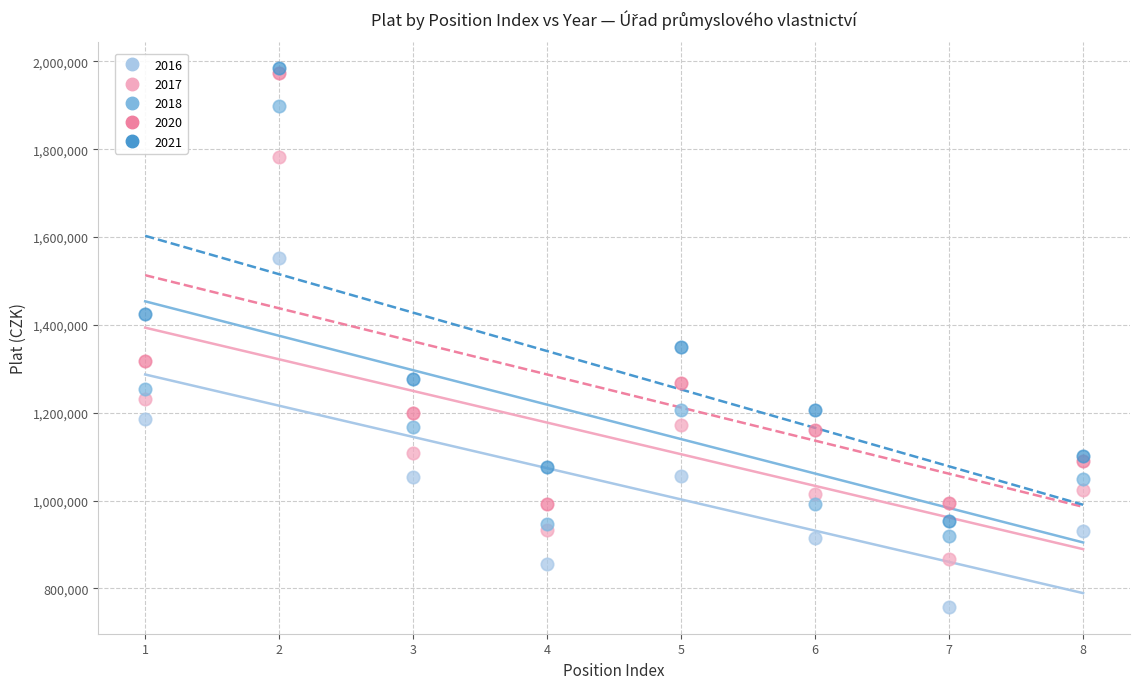

Which series has the largest Y range (max minus min)?

2021